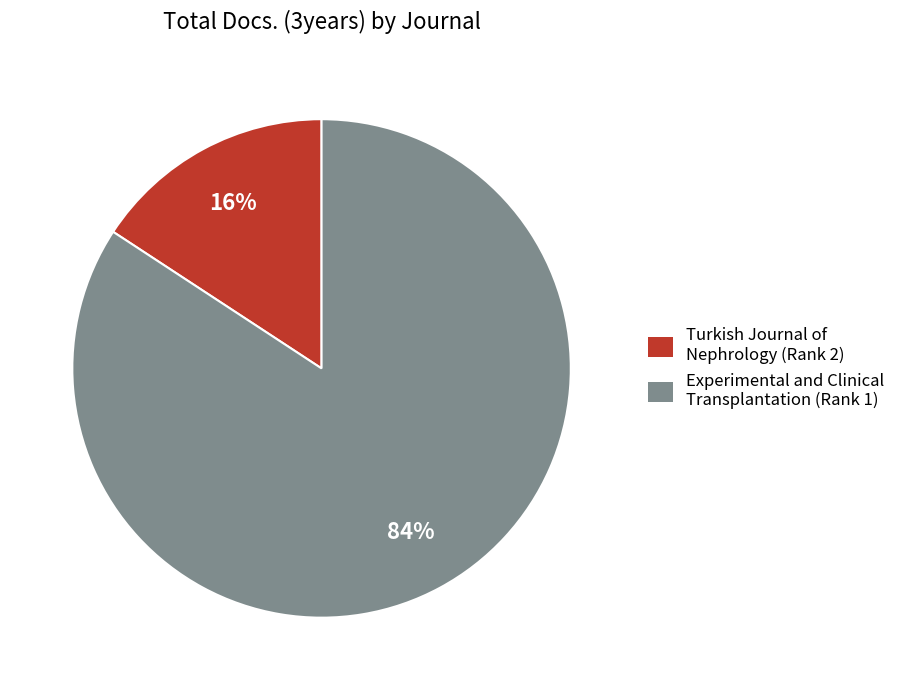

Do Turkish Journal of Nephrology (Rank 2) and Experimental and Clinical Transplantation (Rank 1) together represent more than half of the pie?

Yes